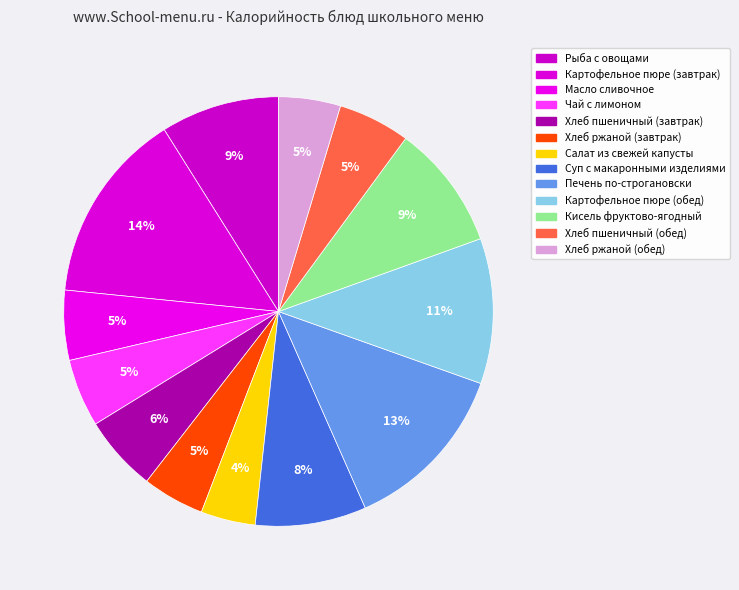

How many slices are in this pie chart?

13